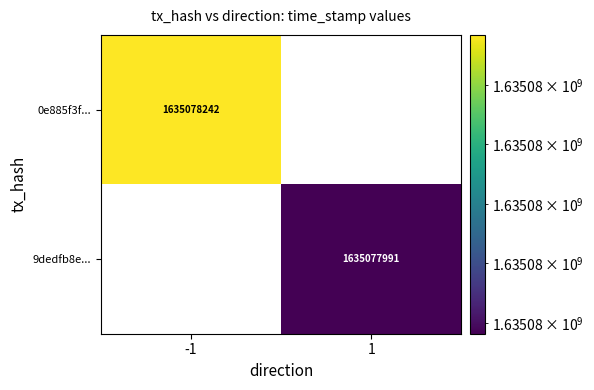

Is it true that 9dedfb8e... equals 1635077991 at 1?

True